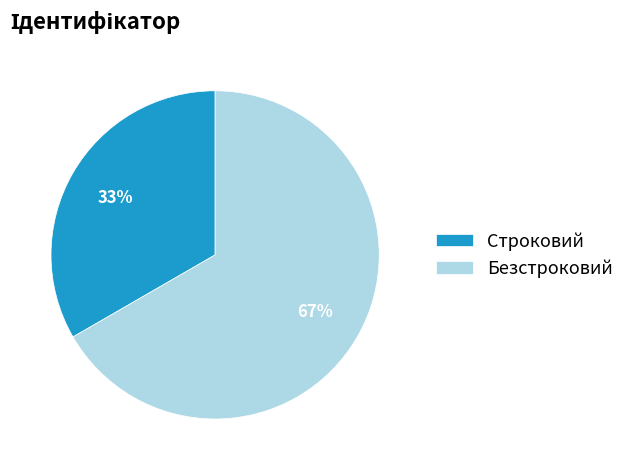

How many segments does this pie chart have?

2